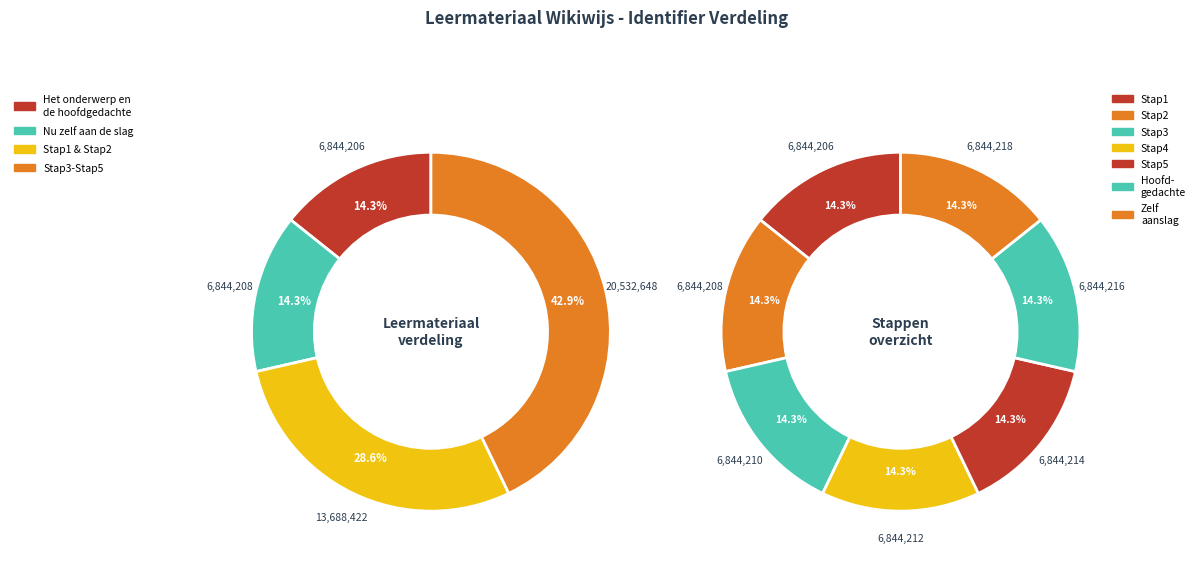

Do Stap4 and Nu zelf aan de slag met de hoofdgedachte together represent more than half of the pie?

No